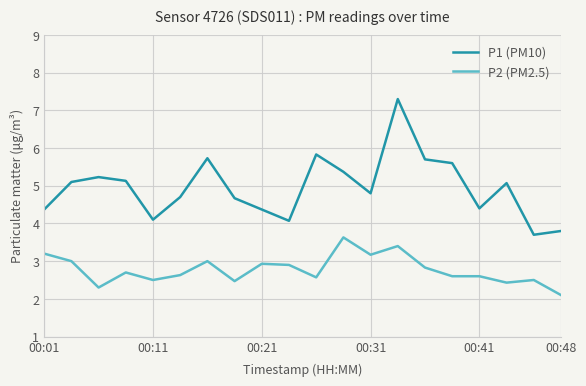

List the series in order of their peak value, highest first.

P1 (PM10), P2 (PM2.5)